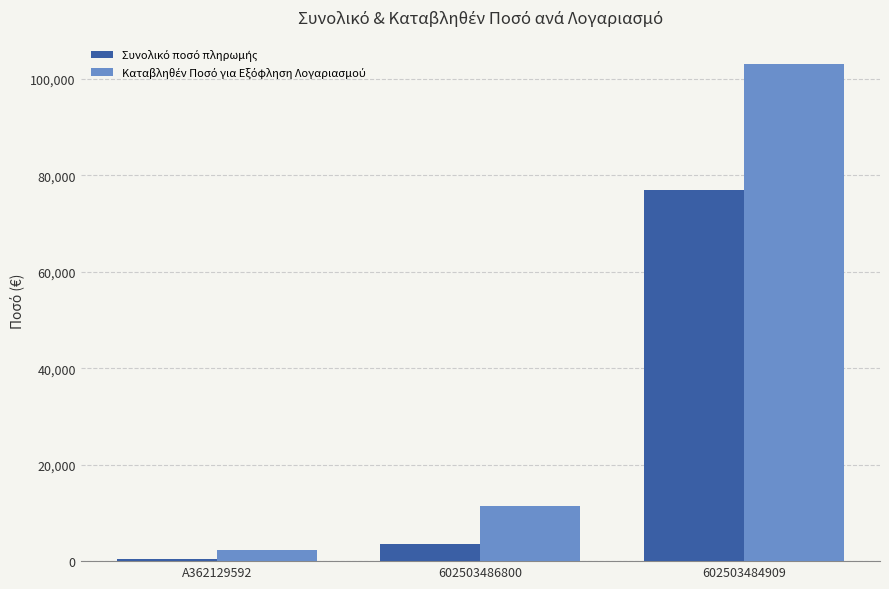

What is the greatest value displayed?

103039.0